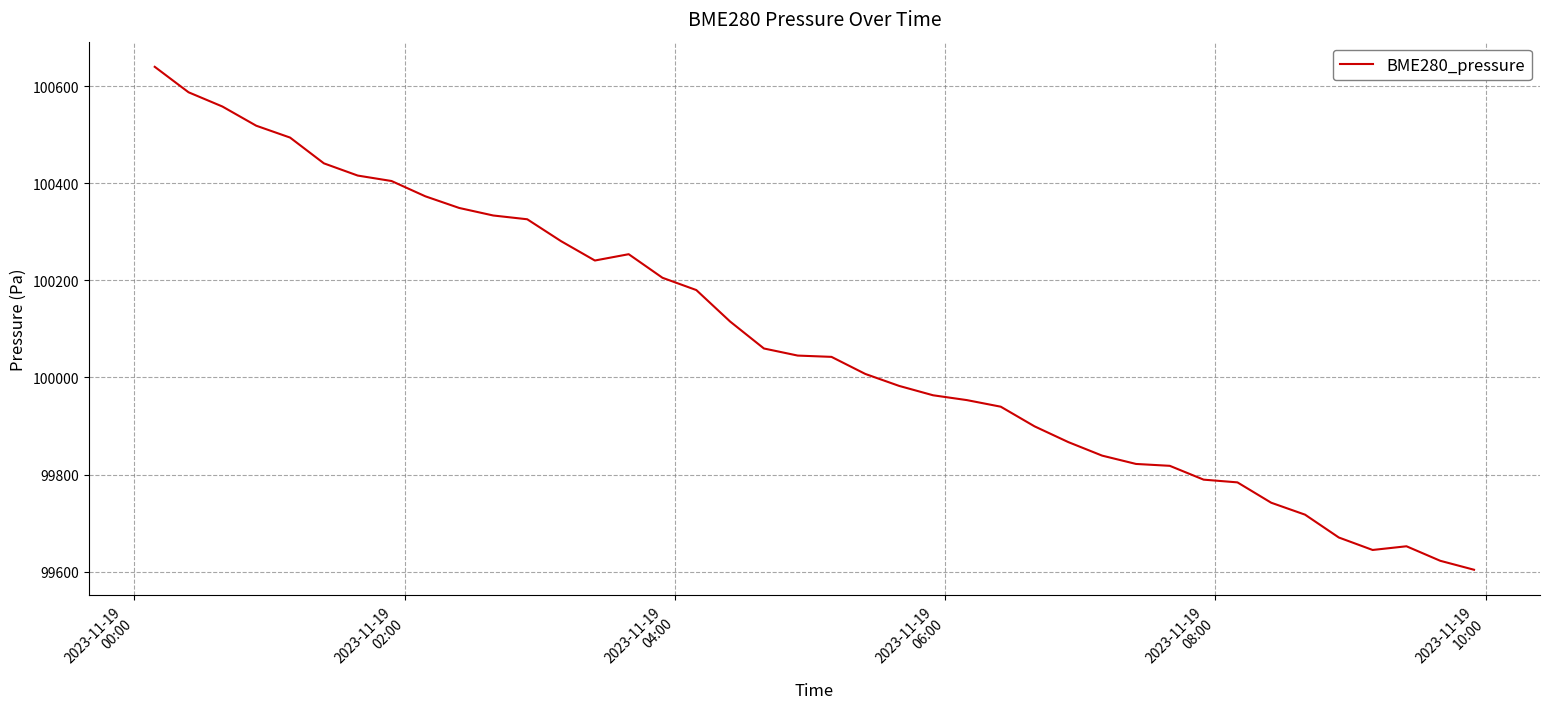

What is the difference between the maximum and minimum values?

1036.1